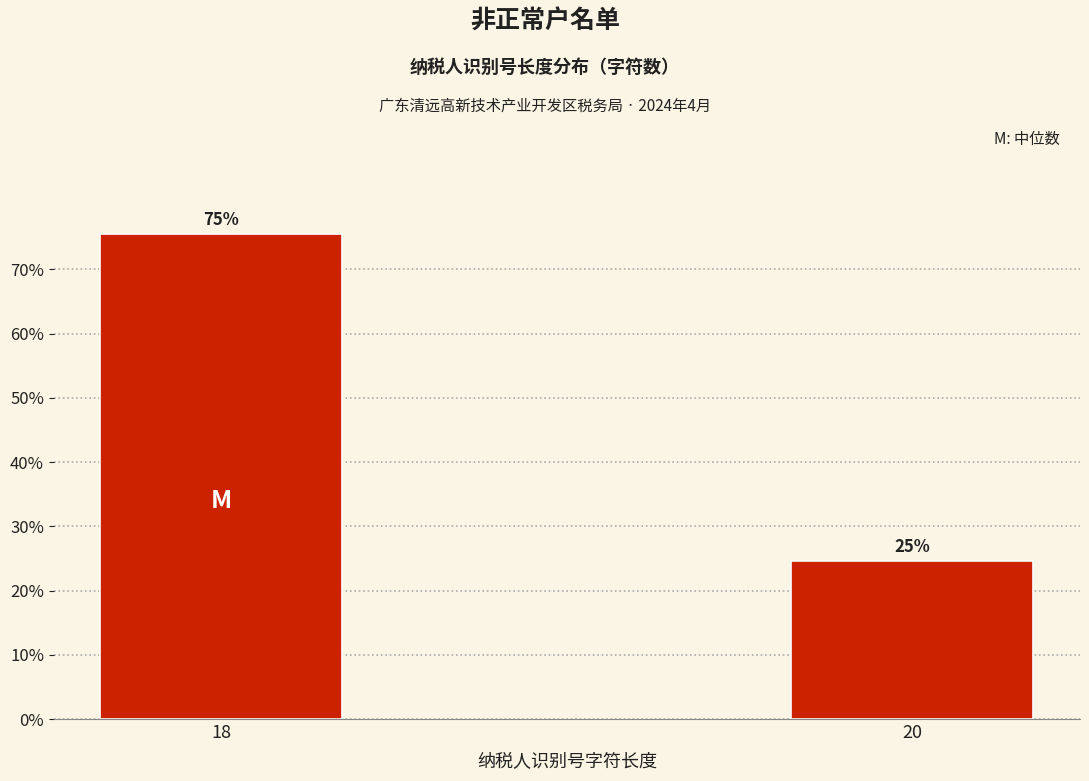

How many bars are there in total?

2